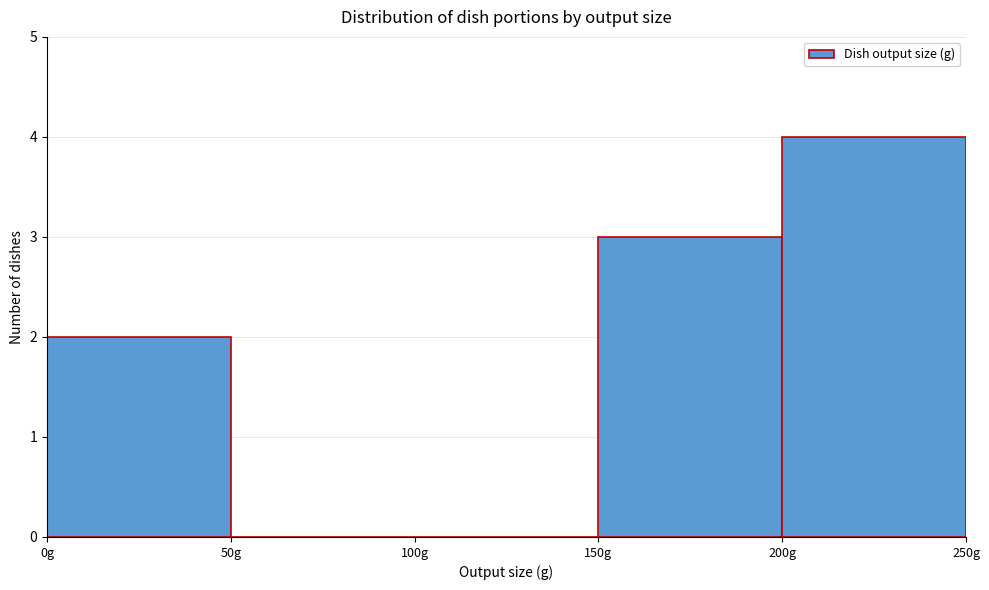

Reading left to right, transcribe this chart: for each bar, give the range it covers on the x-axis and its height. The values are not printed on the chart, so give them approximately, as read against the axis.

0 to 50: 2
50 to 100: 0
100 to 150: 0
150 to 200: 3
200 to 250: 4